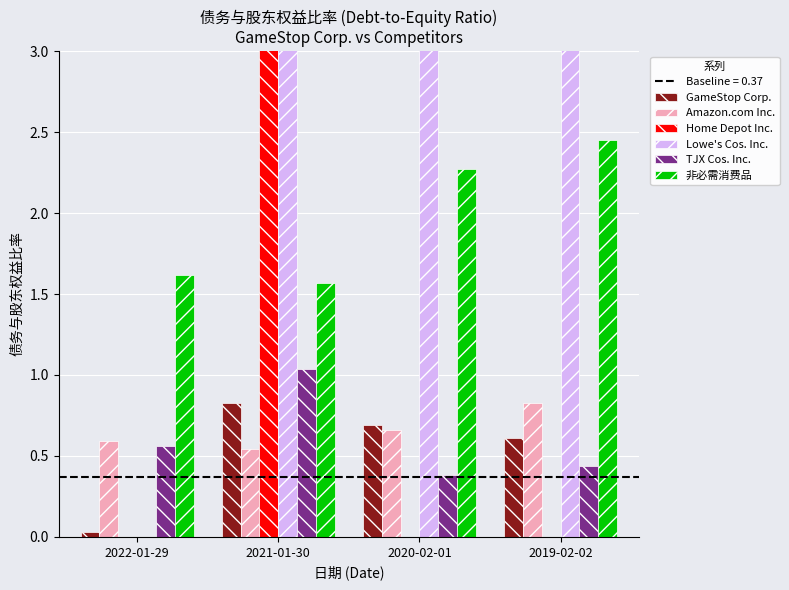

Count the number of categories in the chart.

4